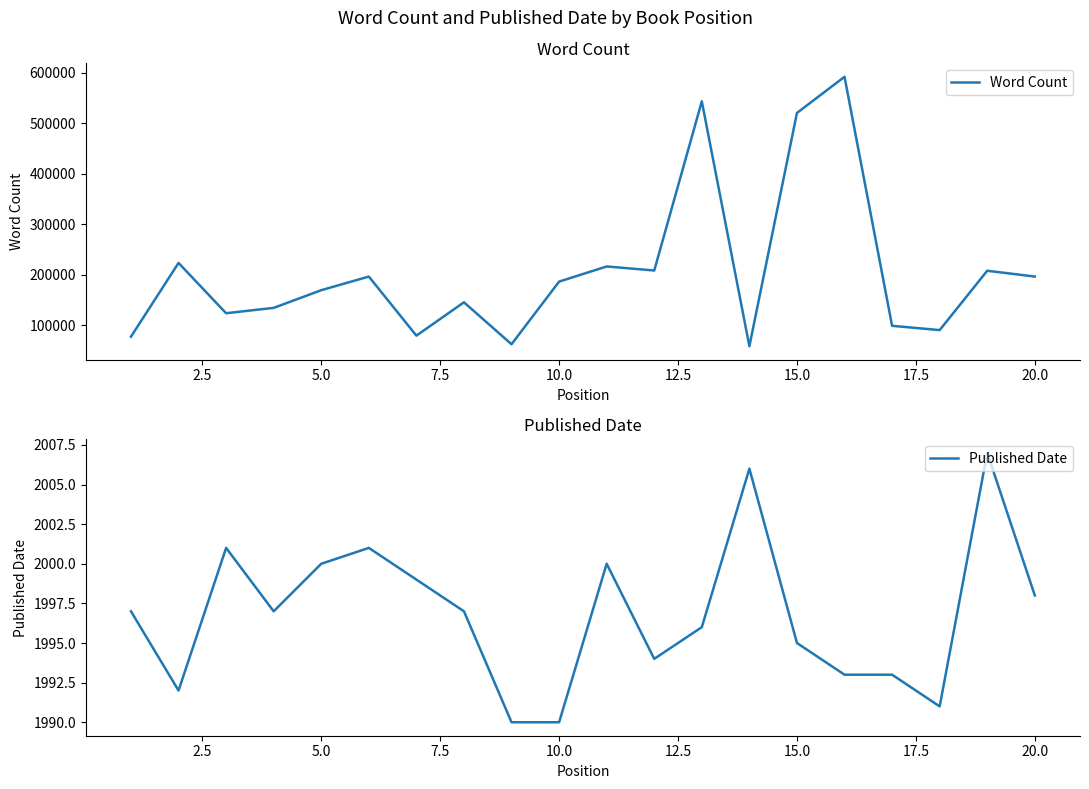

Rank the series by their maximum value, from highest to lowest.

Word Count, Published Date